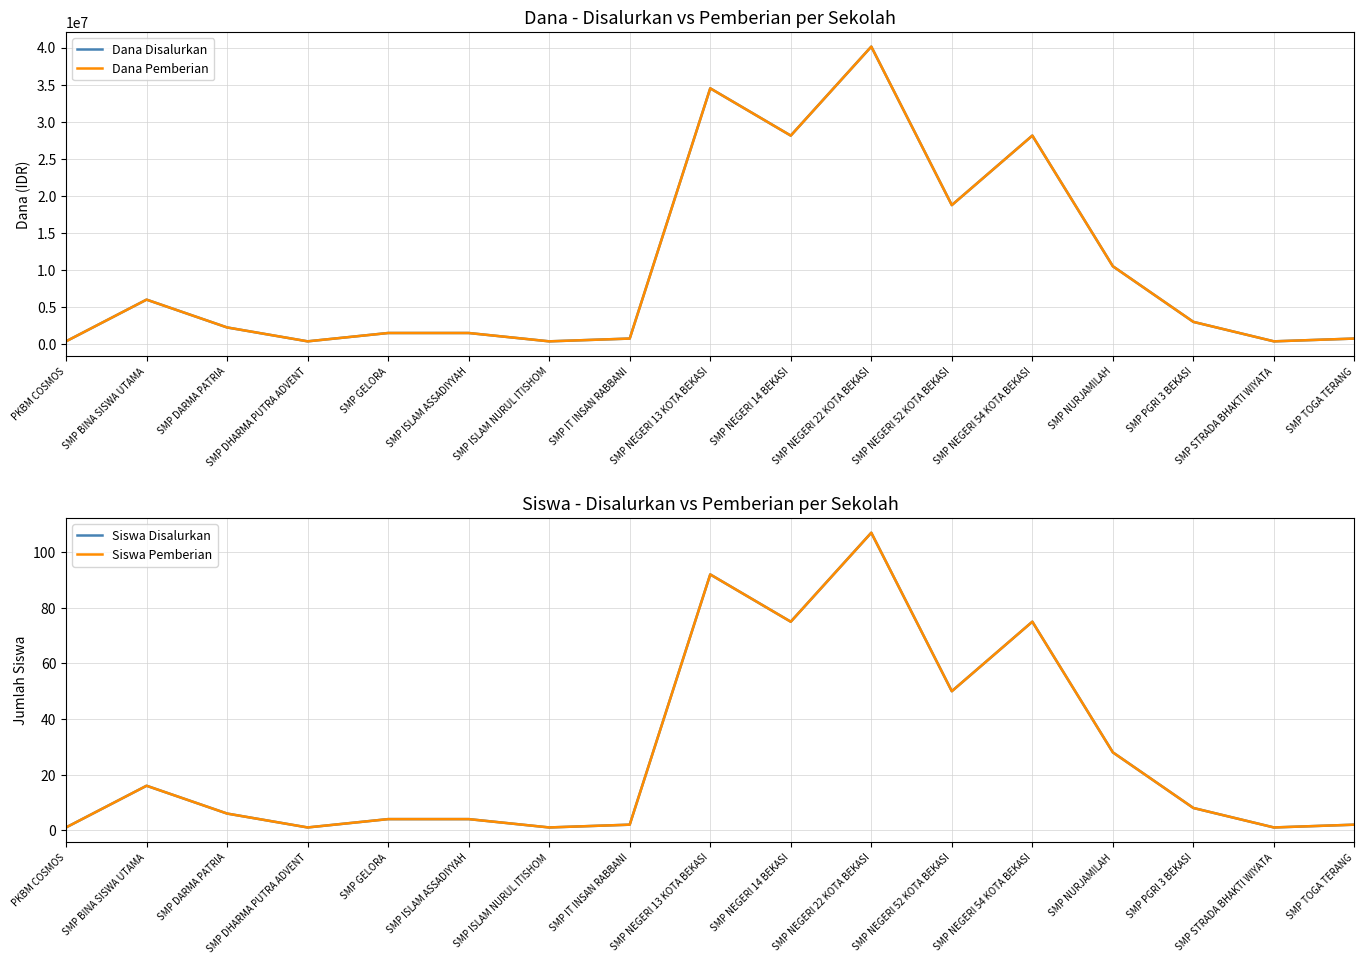

How many data points does each series have?

17